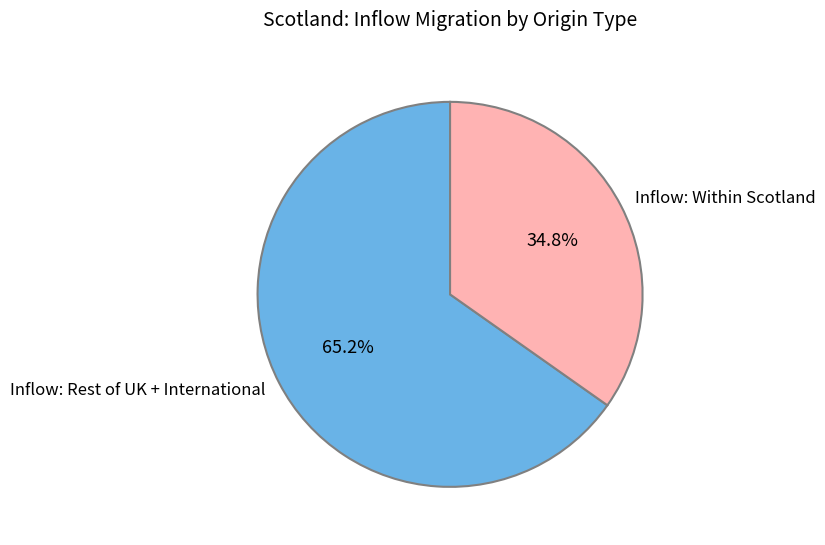

How many segments does this pie chart have?

2